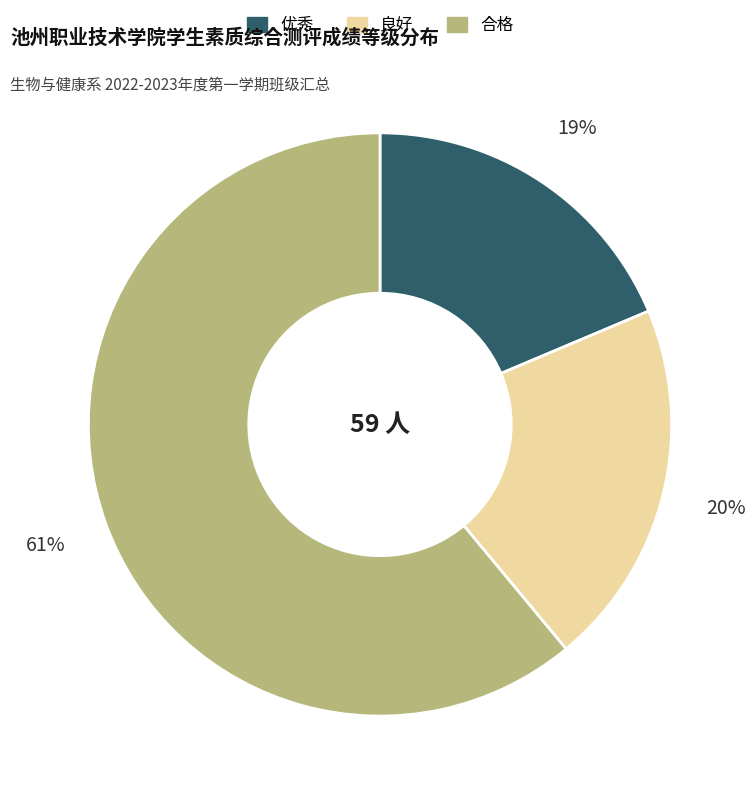

How many segments does this pie chart have?

3